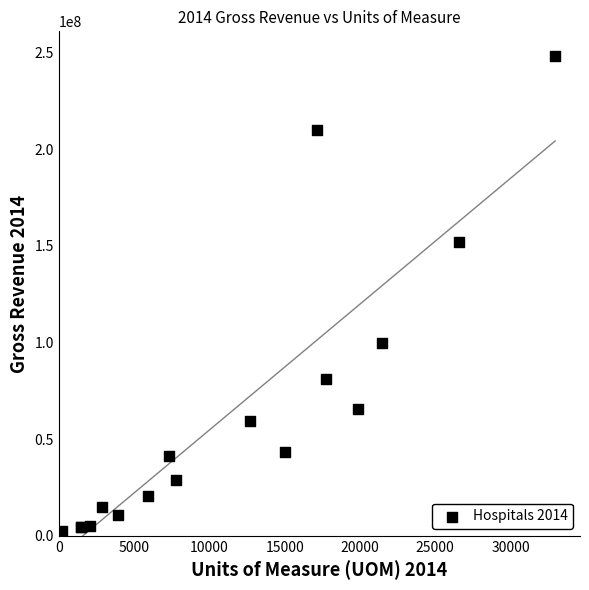

What Y value in the scatter plot is closest to 124075155?

99811801